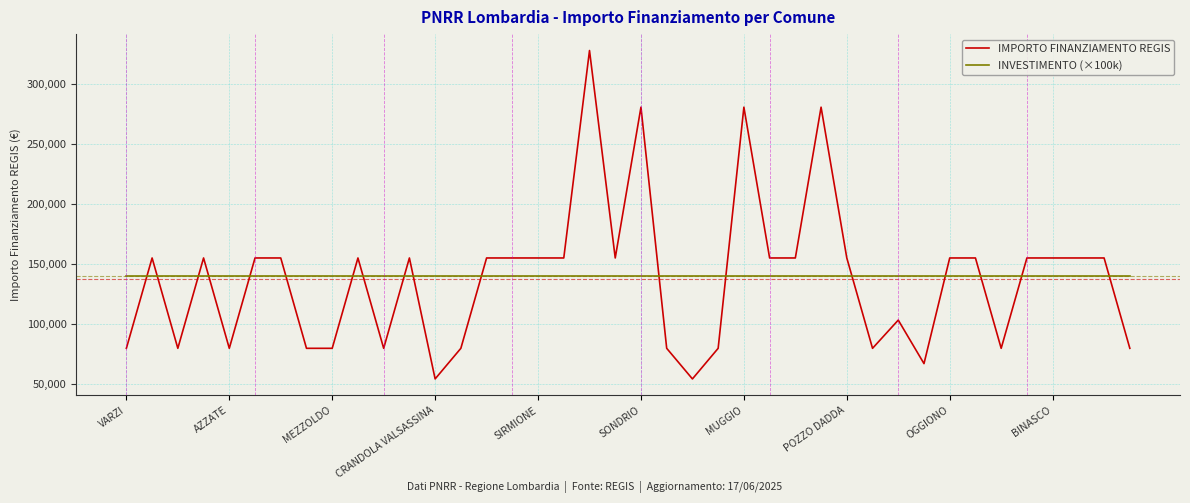

What is the smallest value displayed?

54412